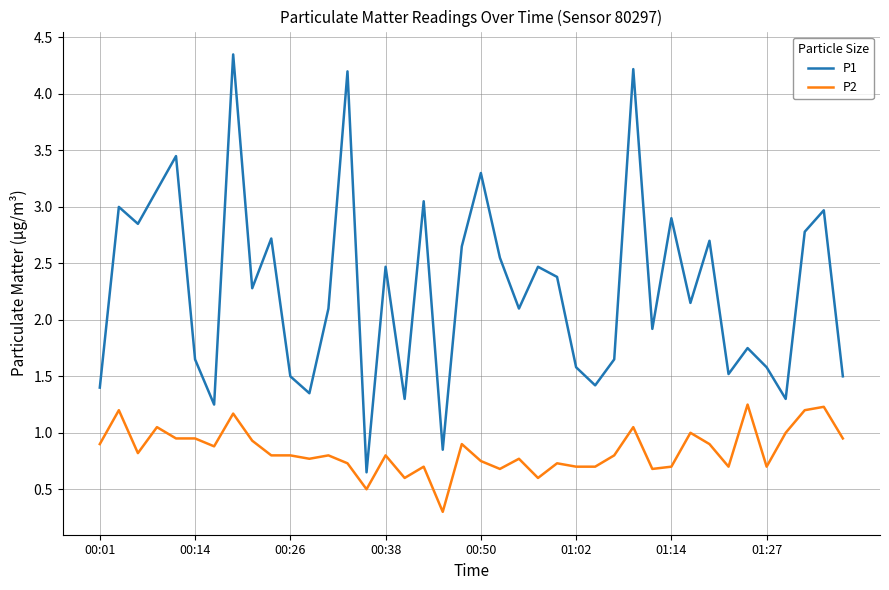

How many values in the P1 series are below 2?

17